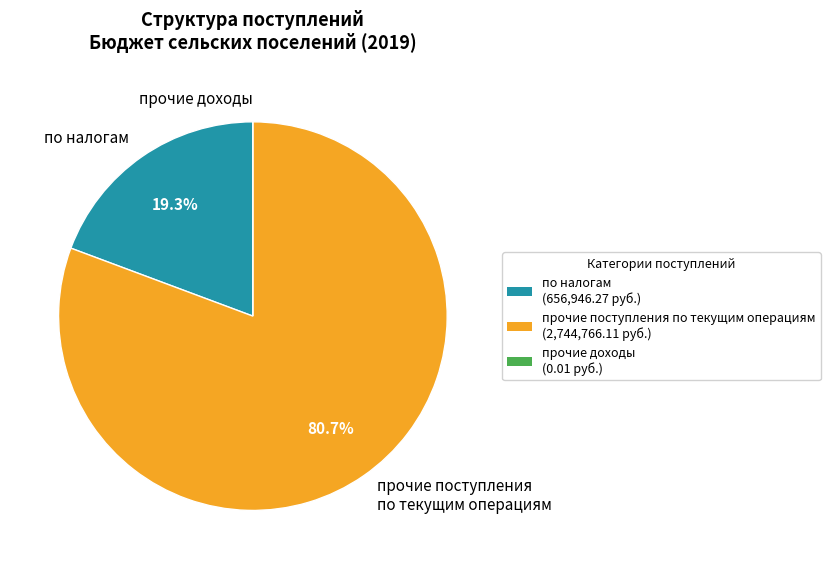

Is there a majority slice in this chart?

Yes